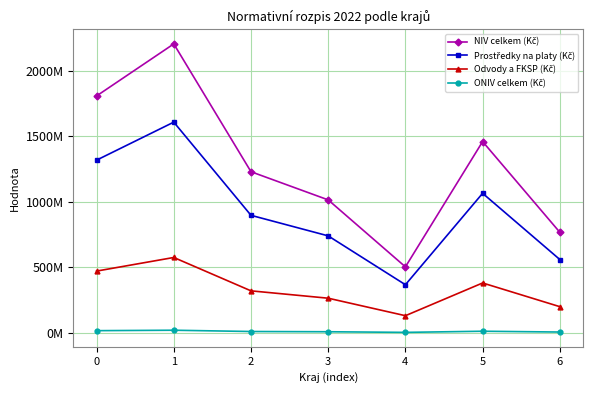

Is this an area chart (filled region under the line)?

No